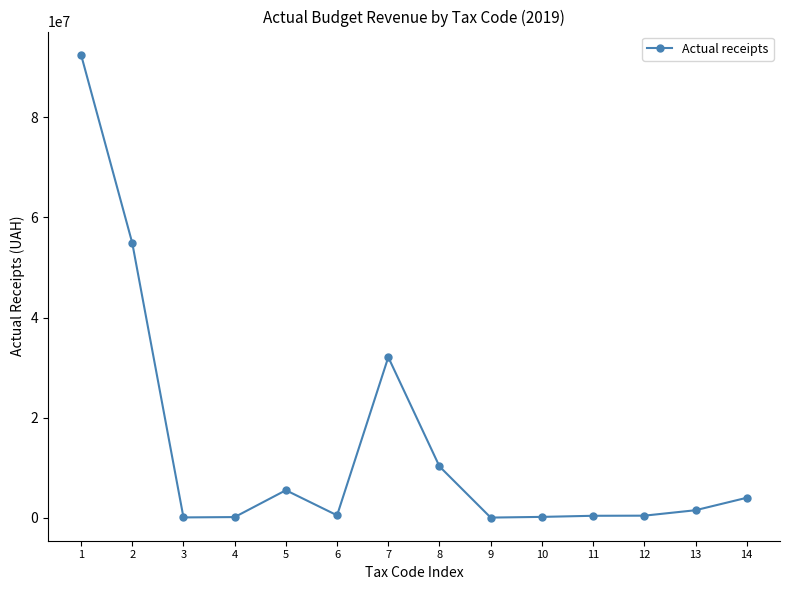

What is the difference between the maximum and second lowest values?

92508782.7